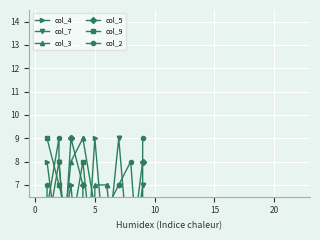

Approximately how many times larger is the value at 2 compared to 8?

4.0